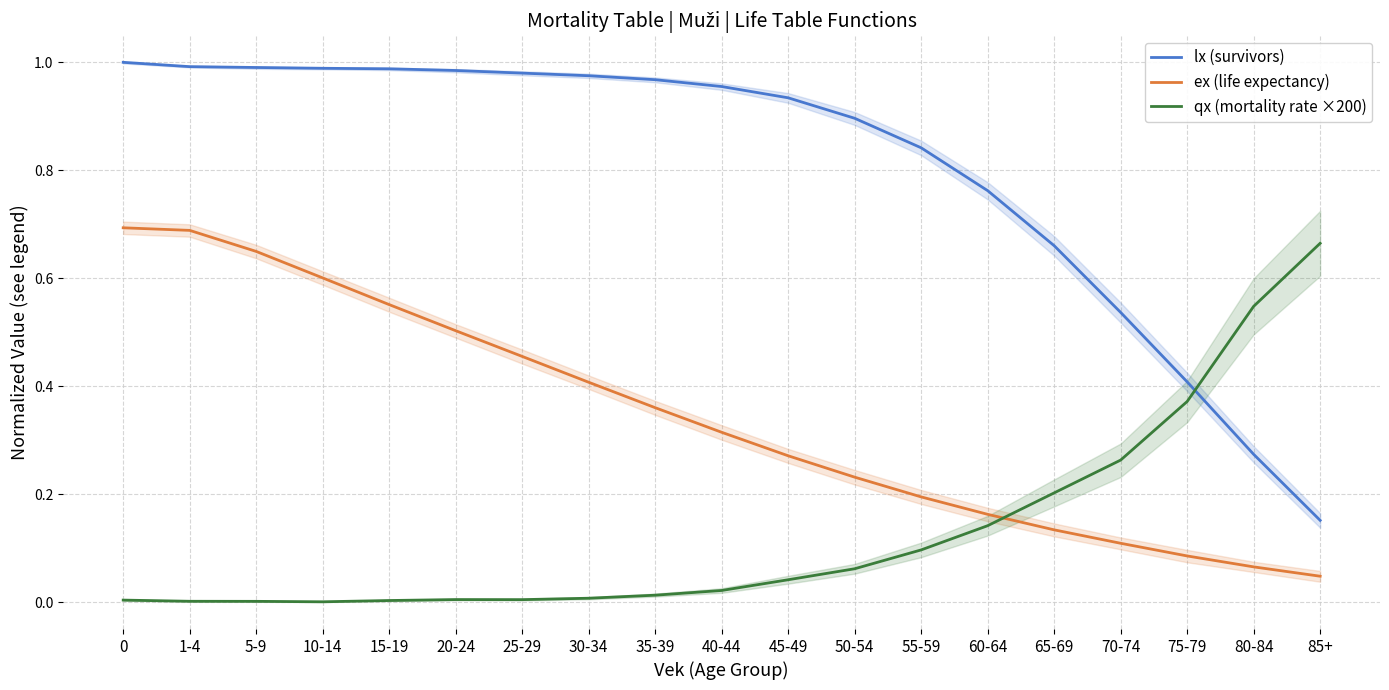

True or false: qx (mortality rate ×200) has a value of 0.0 at 15-19.

False